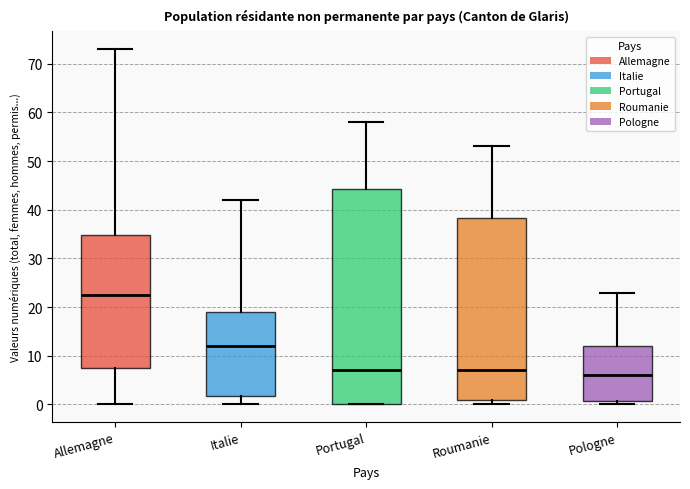

Where does the upper whisker of the box for Roumanie end on the y-axis? The values are not printed on the chart, so give them approximately, as read against the axis.

53